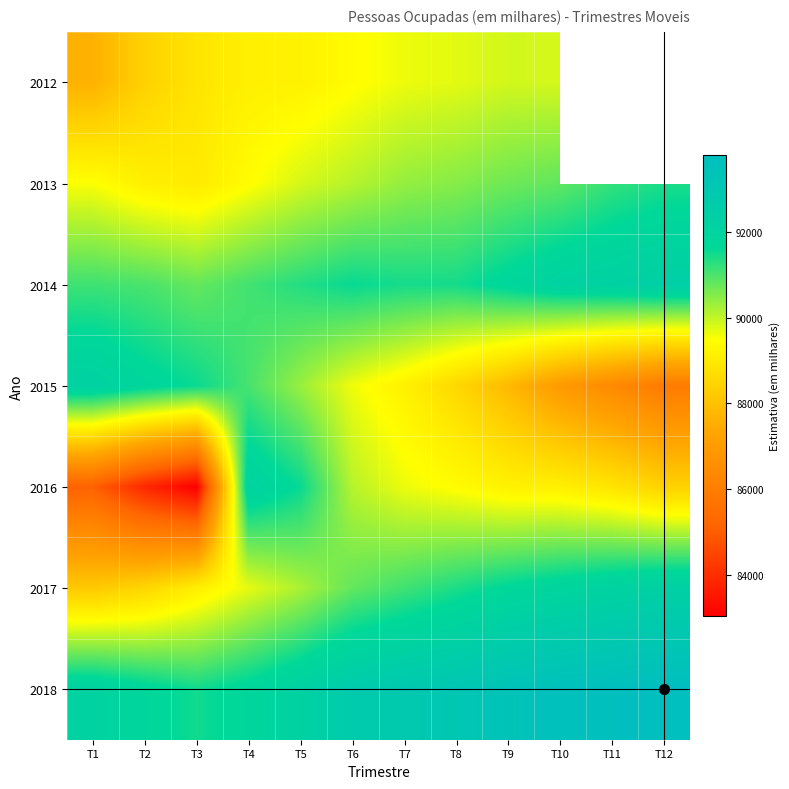

At which category is the sum across all series the highest?

T5